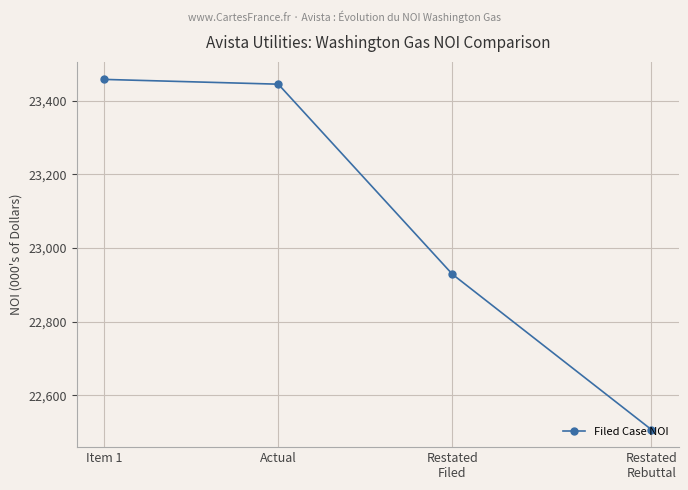

Reading left to right, transcribe all the data shown in this chart.

Item 1=23458.0	Actual=23445.0	Restated
Filed=22928.9	Restated
Rebuttal=22507.0